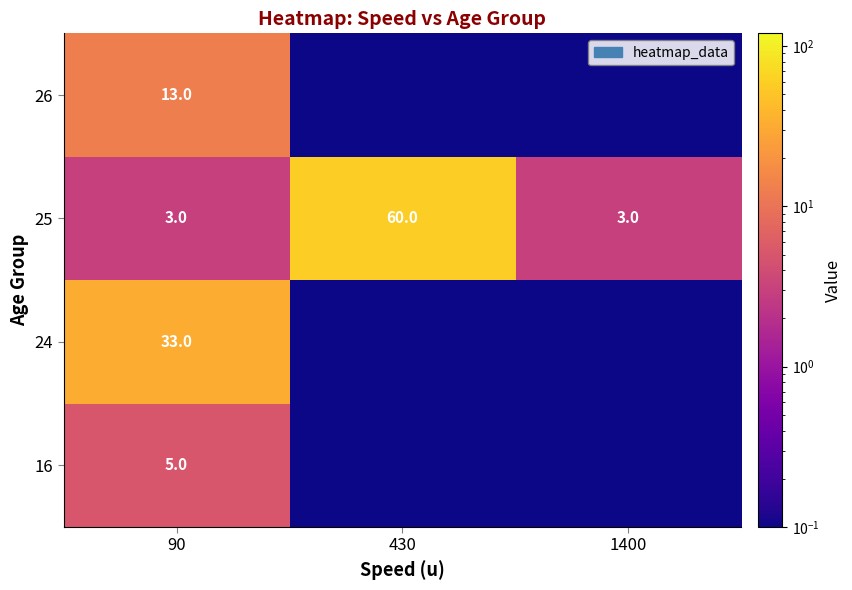

Count the number of data series in this chart.

4